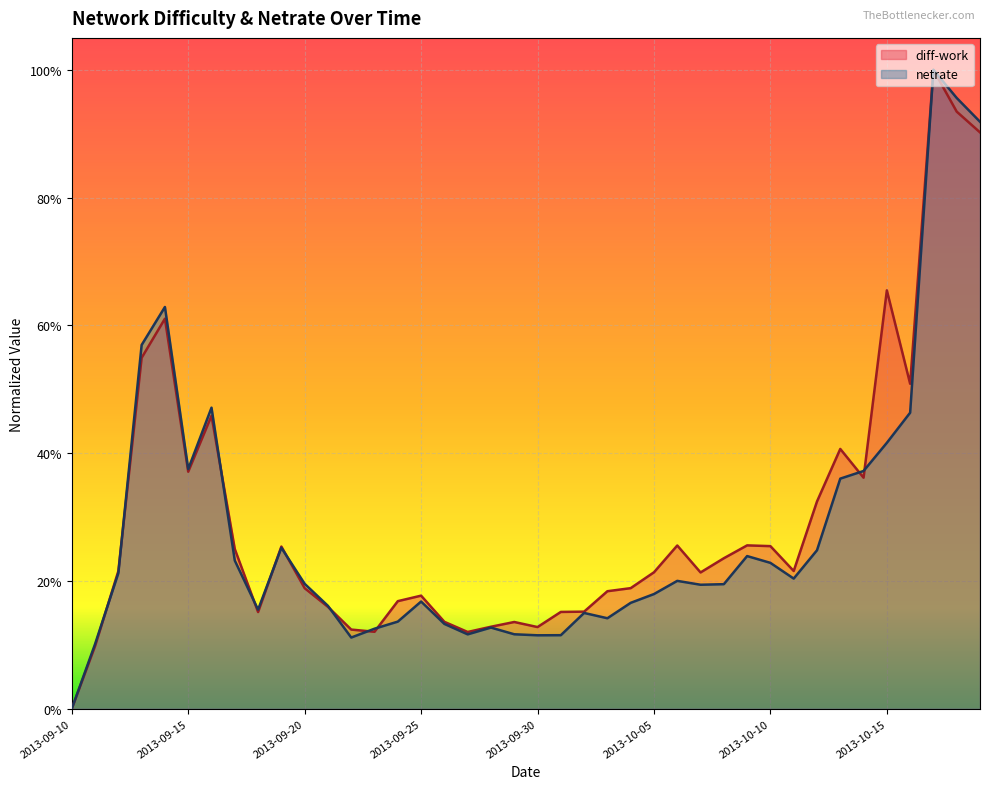

In netrate, how many points are higher than both neighbors (excluding endpoints)?

9